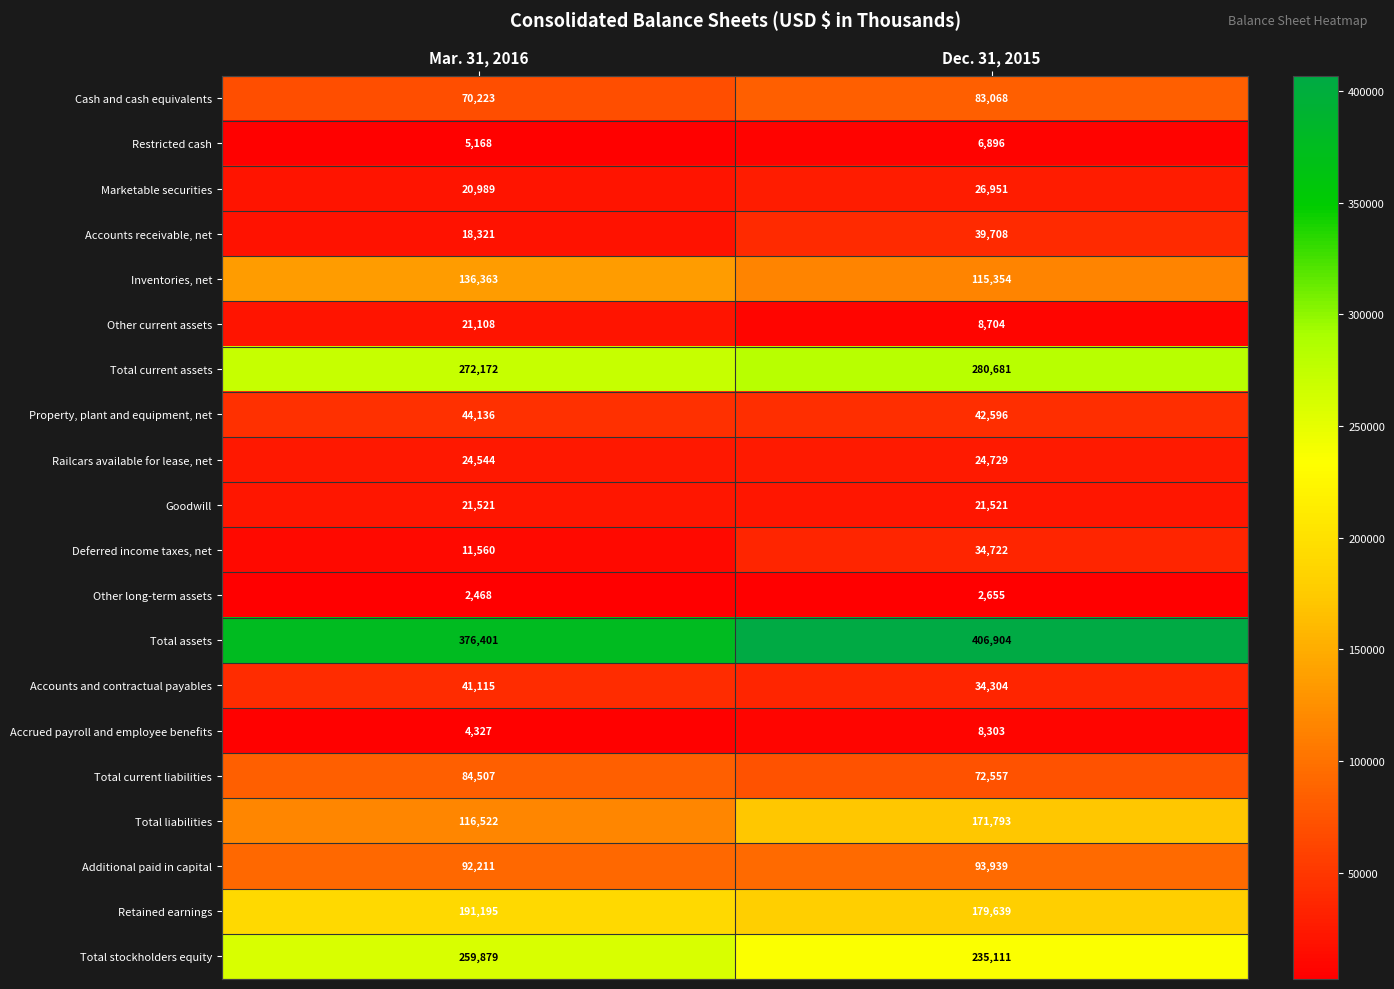

What is the sum of the Additional paid in capital values at Dec. 31, 2015 and Mar. 31, 2016?

186150